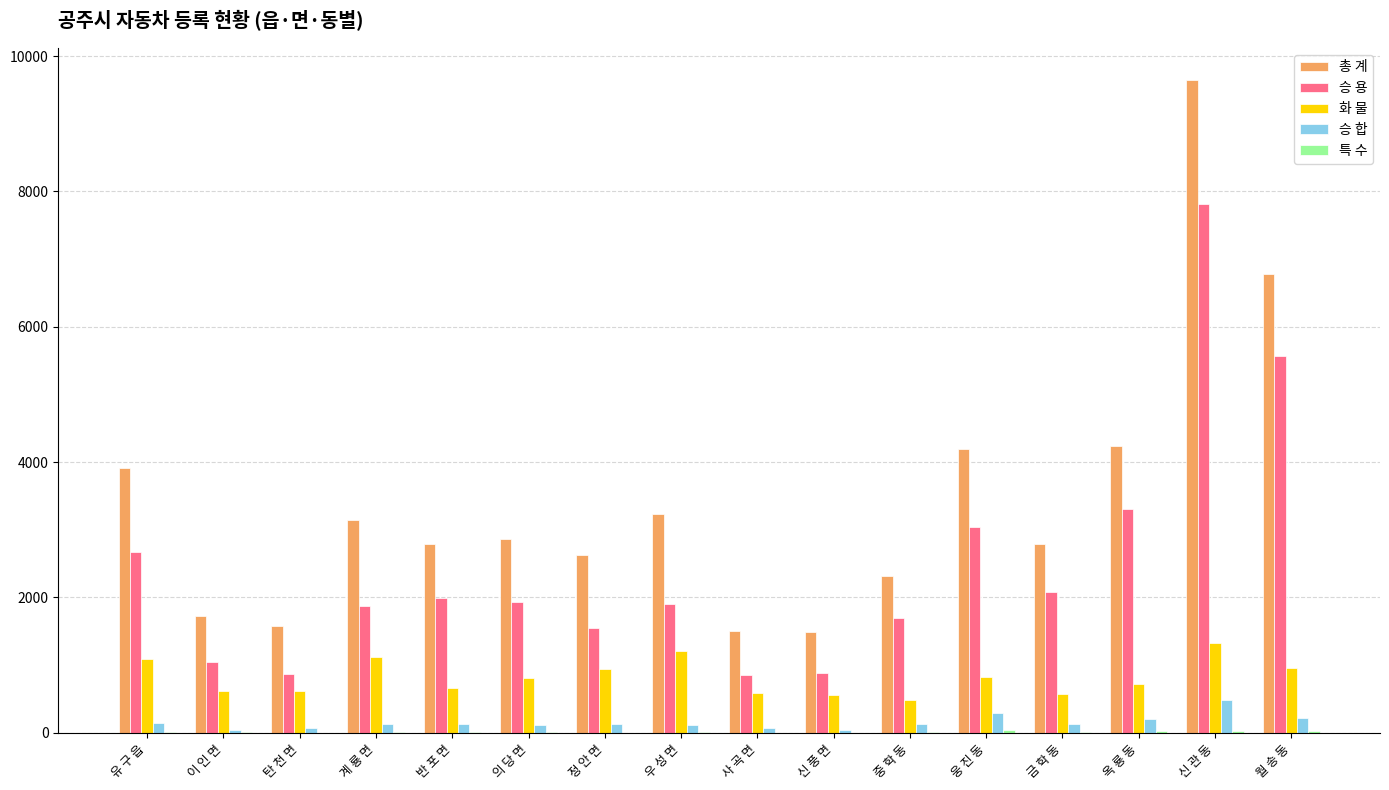

At which label is 승 용 closest to 4331?

옥 룡 동